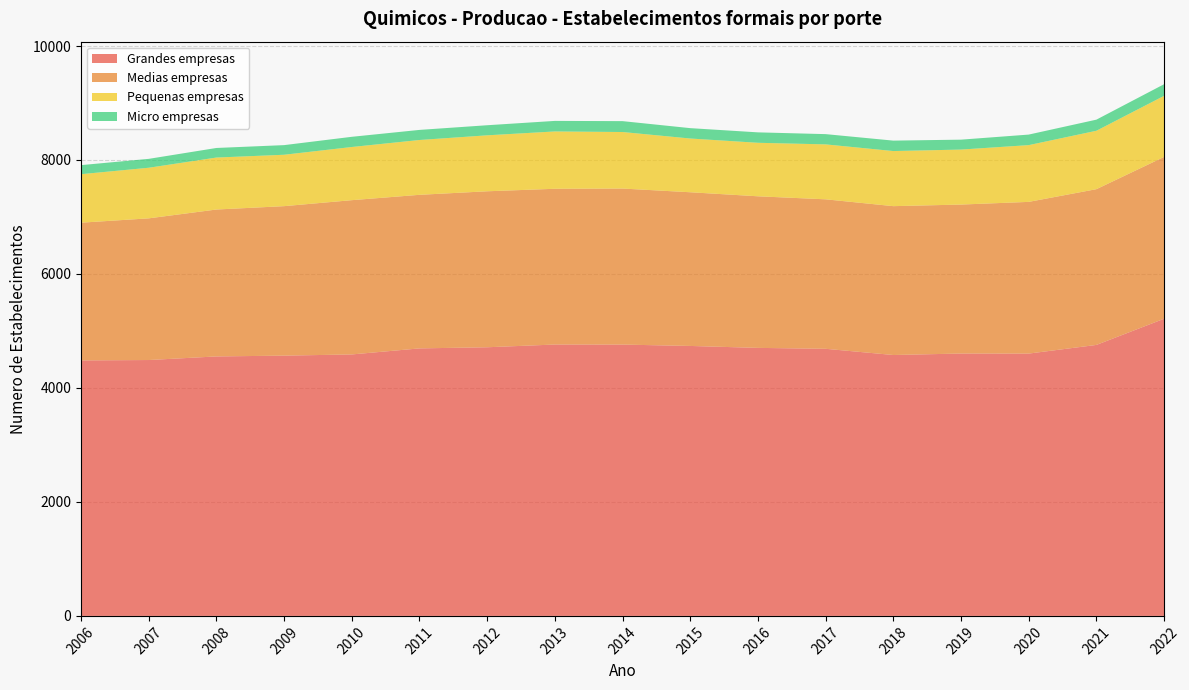

Reading right to left, what are all the values shown in this chart?

Grandes empresas: 5214	4755	4603	4604	4578	4687	4703	4737	4761	4762	4714	4694	4588	4567	4553	4490	4483
Medias empresas: 2840	2733	2662	2614	2612	2623	2660	2697	2738	2733	2737	2695	2707	2623	2578	2486	2417
Pequenas empresas: 1072	1025	996	965	967	964	939	943	992	1006	982	962	933	902	912	888	851
Micro empresas: 204	195	185	174	183	180	183	182	191	185	177	177	179	169	168	156	159